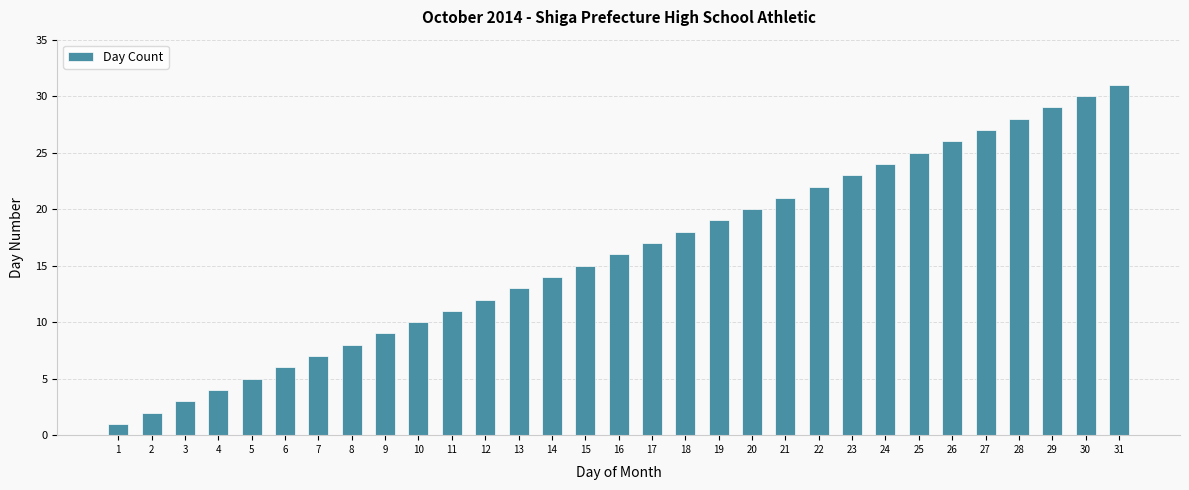

How many values are below 16?

15